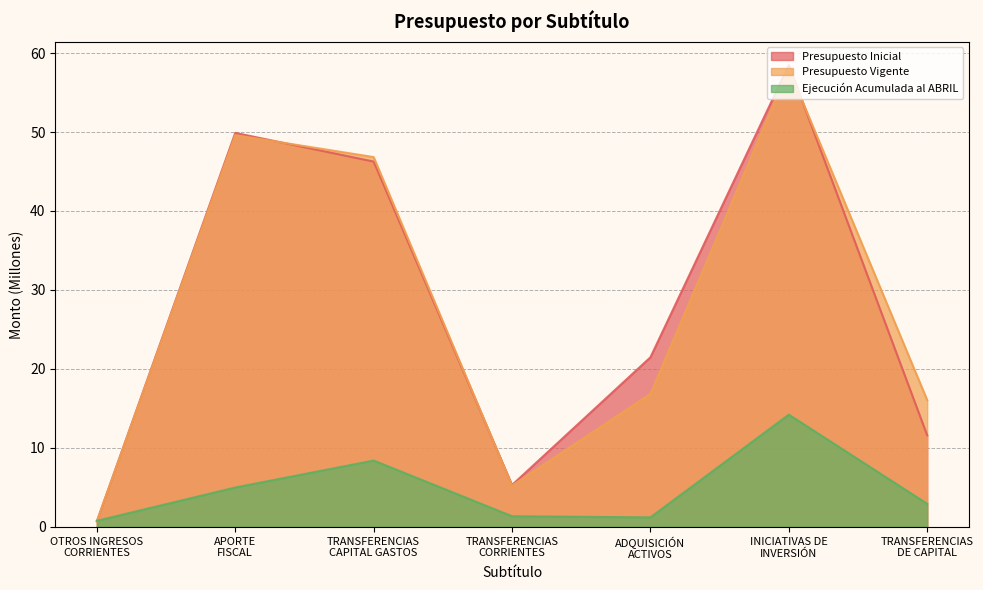

What is the sum of the Presupuesto Vigente values at TRANSFERENCIAS
CAPITAL GASTOS and TRANSFERENCIAS
DE CAPITAL?

62.9